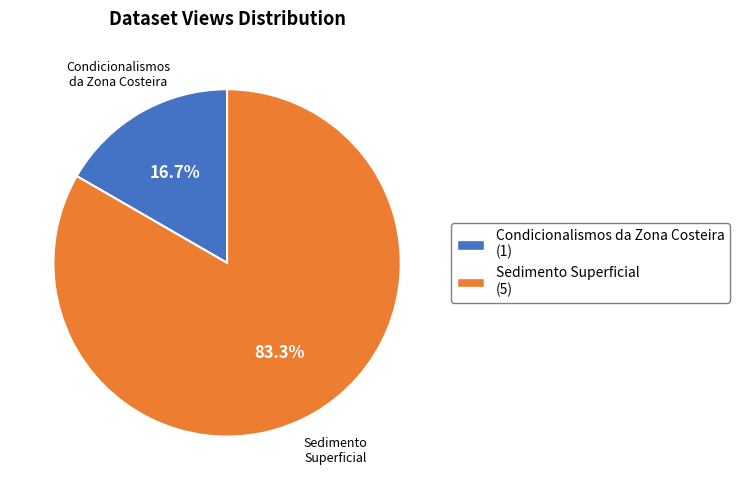

To the nearest percent, what portion does Sedimento Superficial represent?

83%